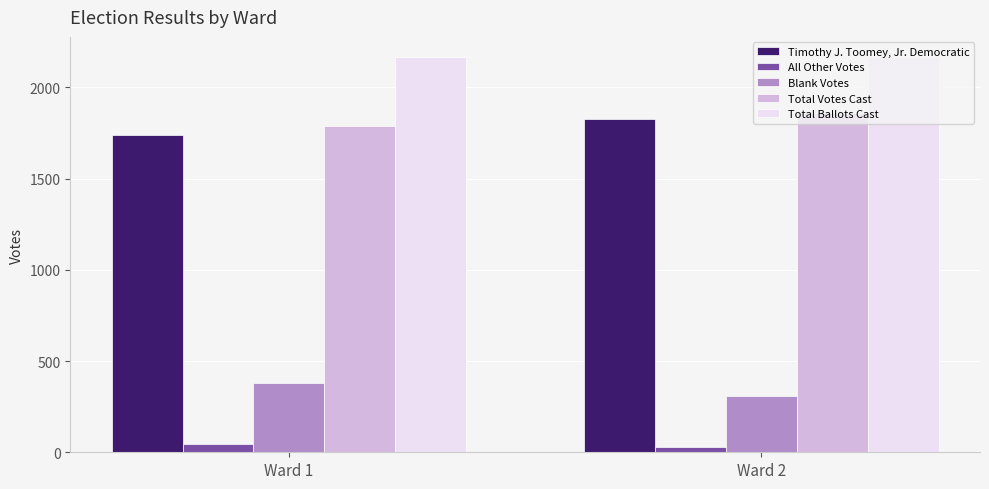

Is the value of All Other Votes at Ward 2 greater than the value of Total Ballots Cast at Ward 2?

No